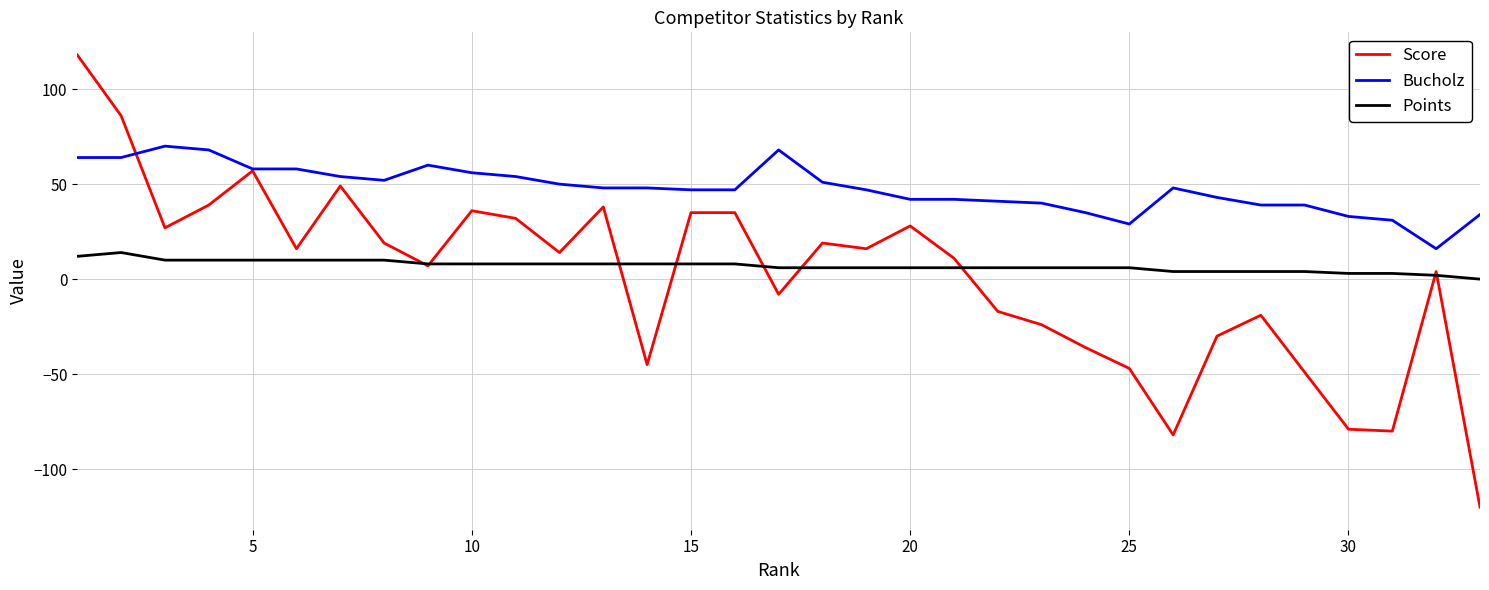

Which series has the largest total across all categories?

Bucholz